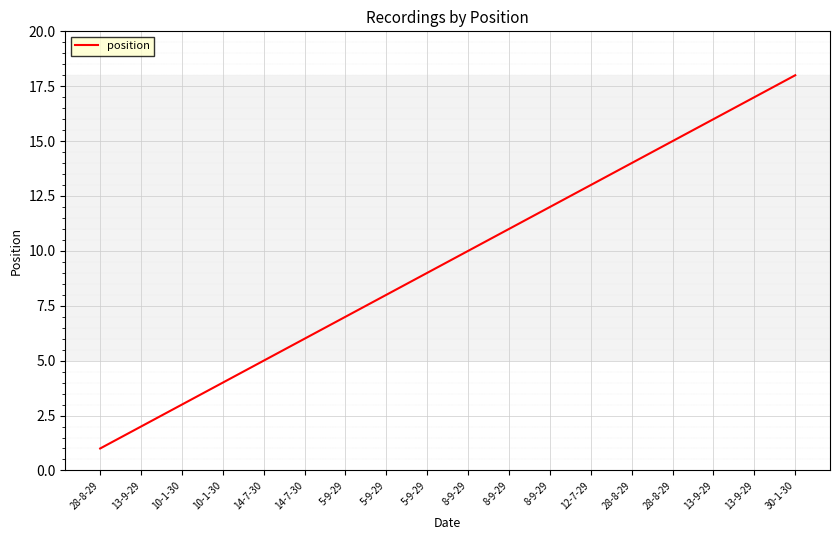

Reading left to right, what are all the values shown in this chart?

28-8-29=1	13-9-29=2	10-1-30=3	10-1-30=4	14-7-30=5	14-7-30=6	5-9-29=7	5-9-29=8	5-9-29=9	8-9-29=10	8-9-29=11	8-9-29=12	12-7-29=13	28-8-29=14	28-8-29=15	13-9-29=16	13-9-29=17	30-1-30=18